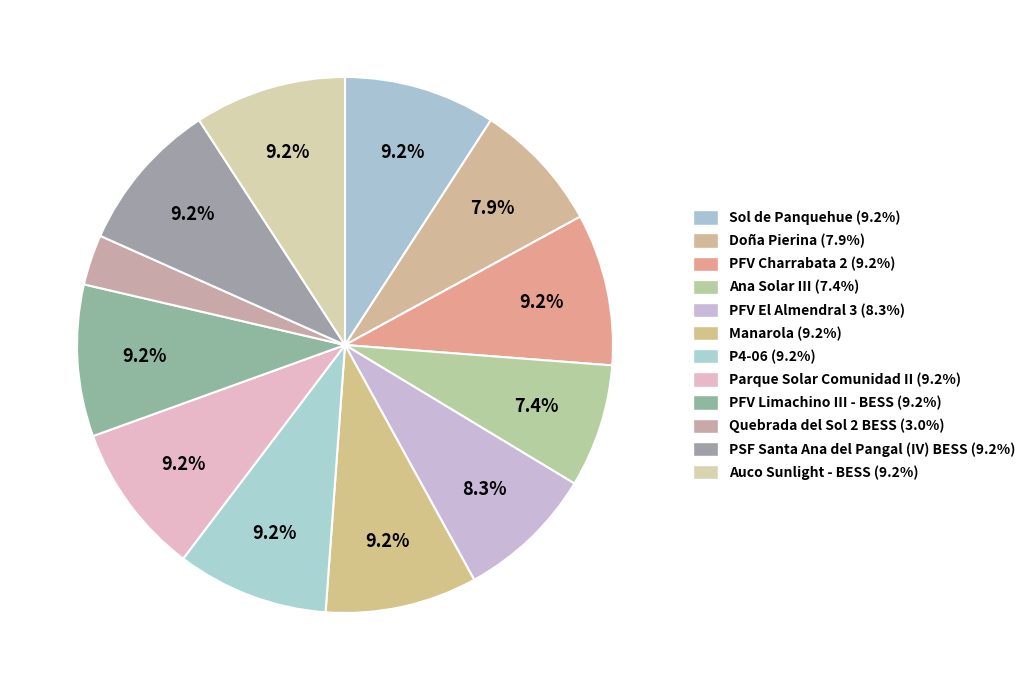

Which category has the biggest portion of the pie?

Sol de Panquehue